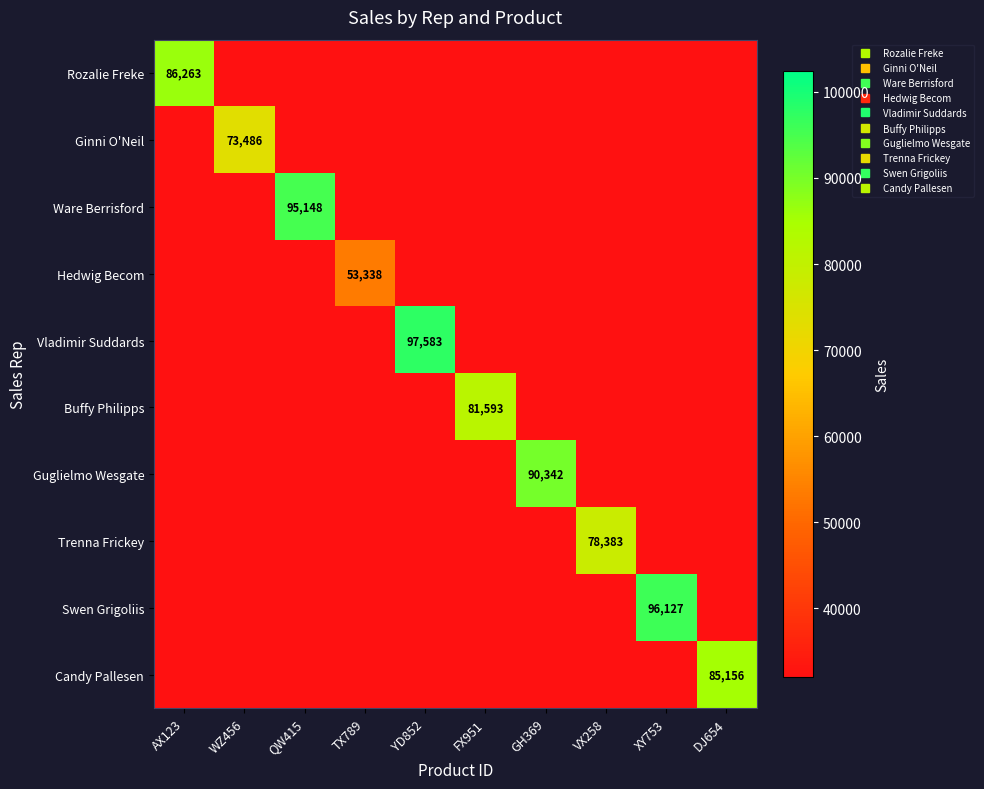

At how many categories does at least one series exceed 94511?

3